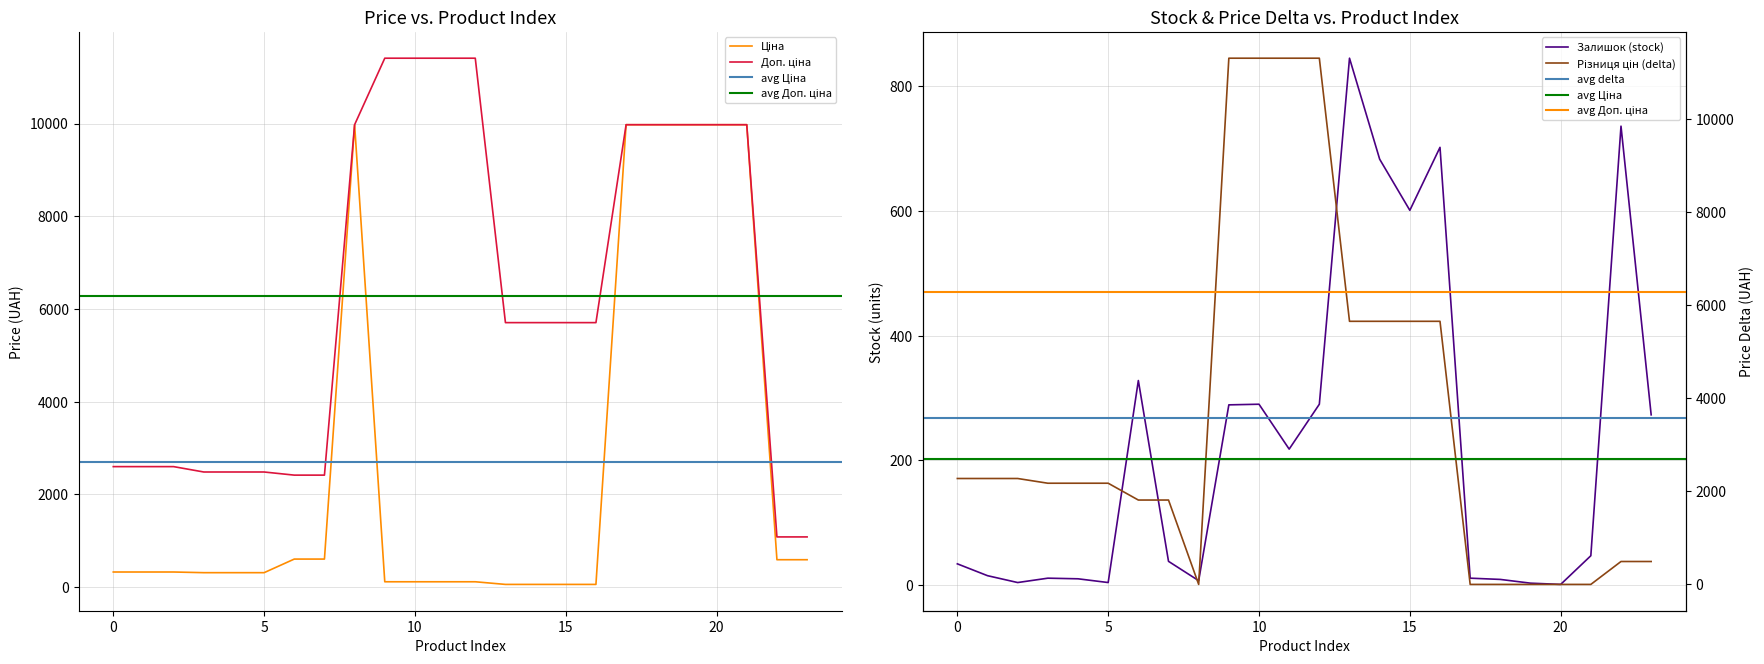

List the series in order of their overall mean, lowest first.

Залишок, Ціна, Доп. ціна